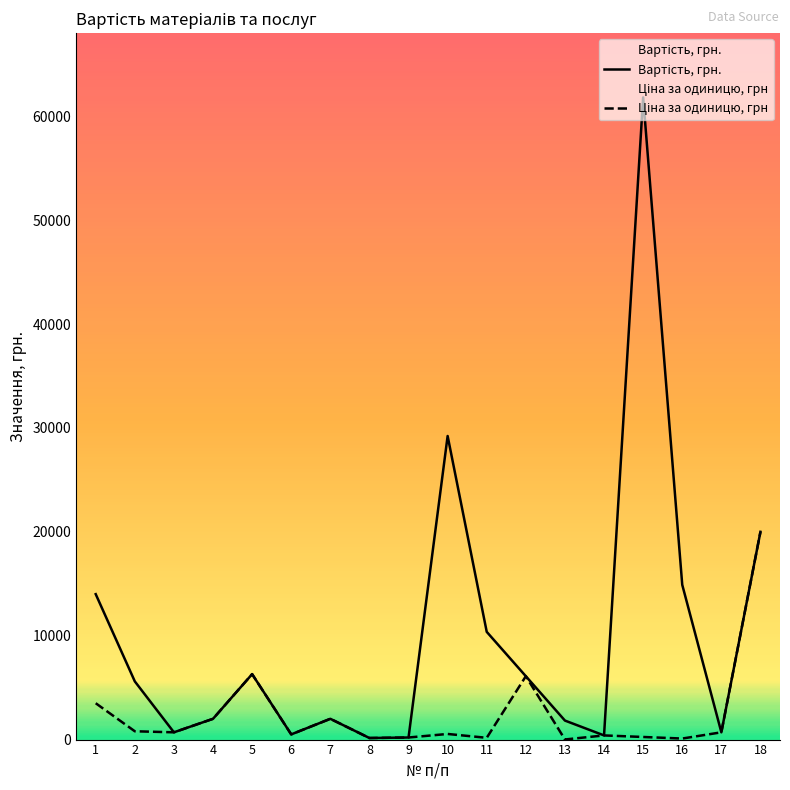

At which label does Ціна за одиницю, грн reach its minimum?

13